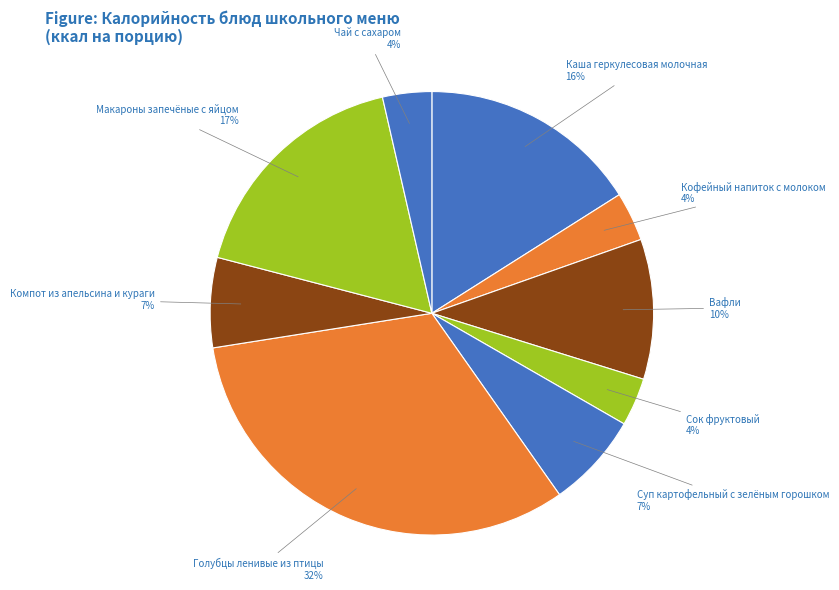

How many slices are in this pie chart?

9